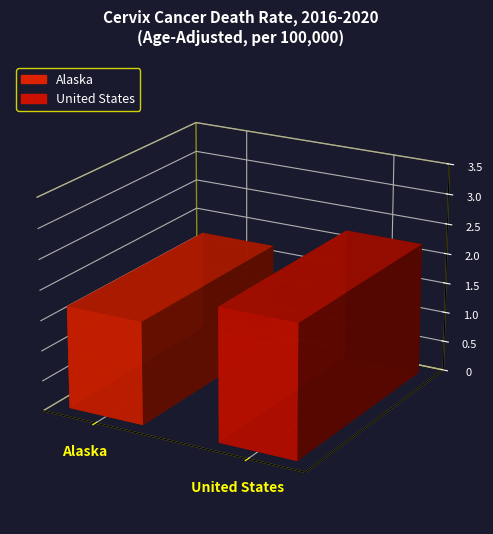

Rank the categories by value from lowest to highest.

Alaska, United States